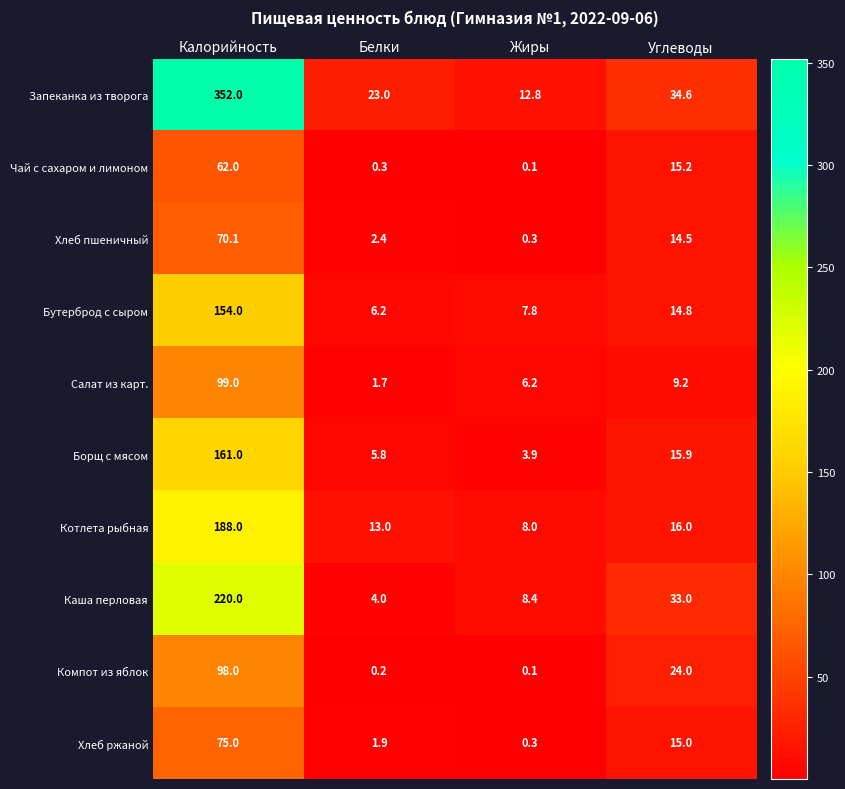

At which label does Чай с сахаром и лимоном first exceed 15?

Калорийность